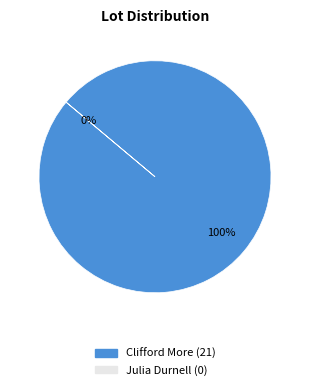

How many segments does this pie chart have?

2